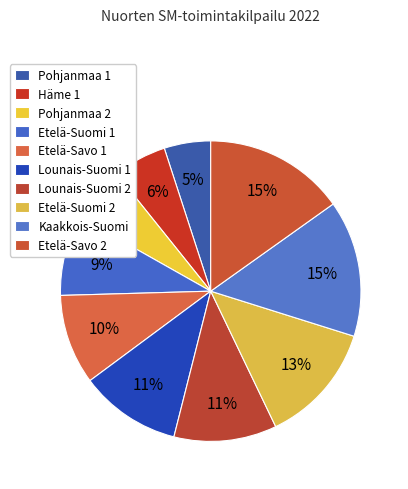

How many slices are in this pie chart?

10